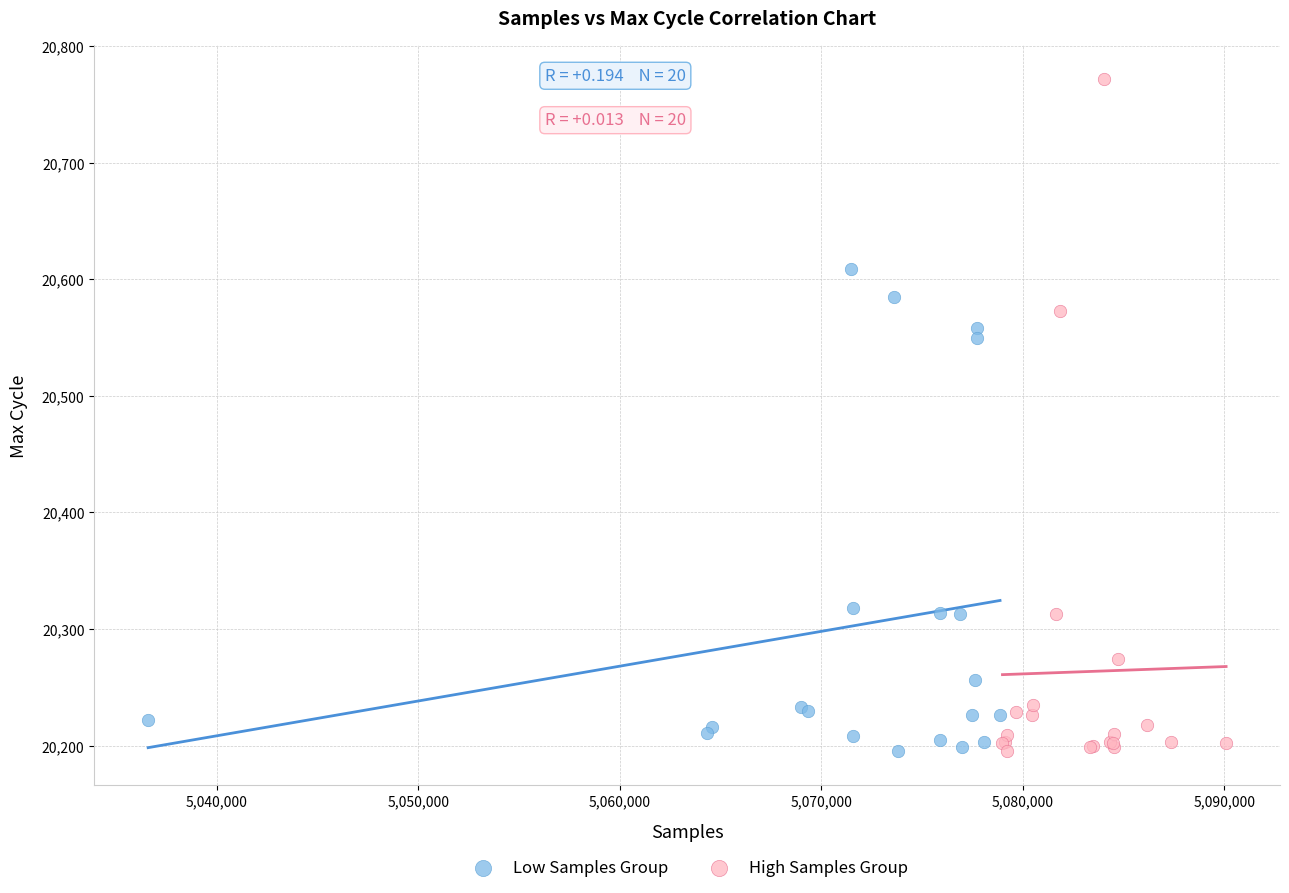

Which series has the widest spread of Y values?

High Samples Group